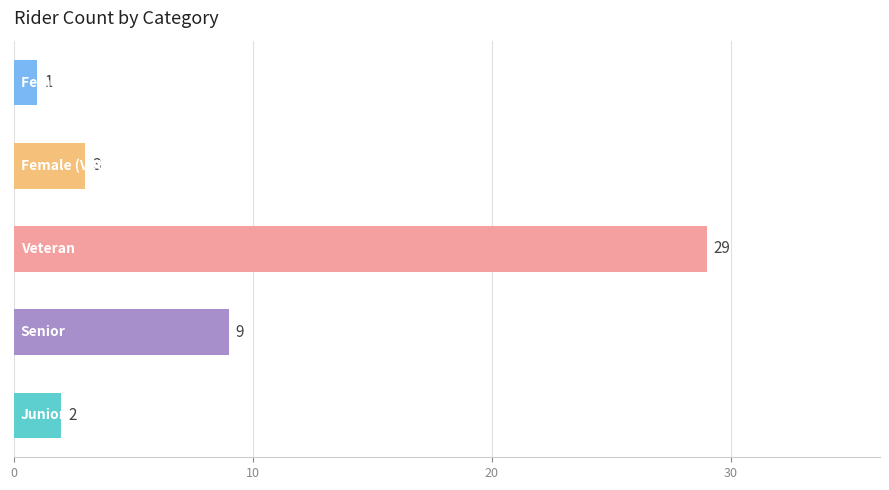

How many categories are shown in the chart?

5